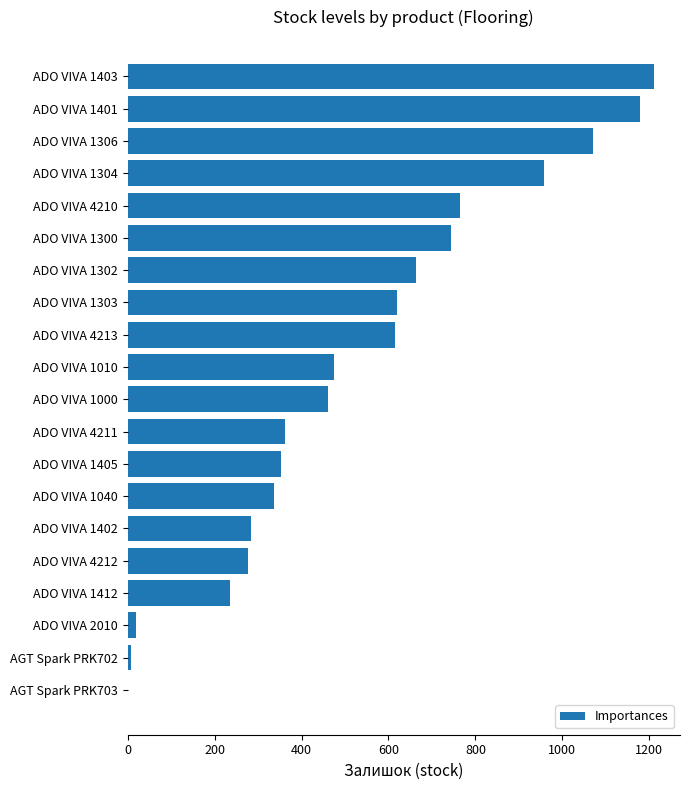

What is the sum of all values?

10636